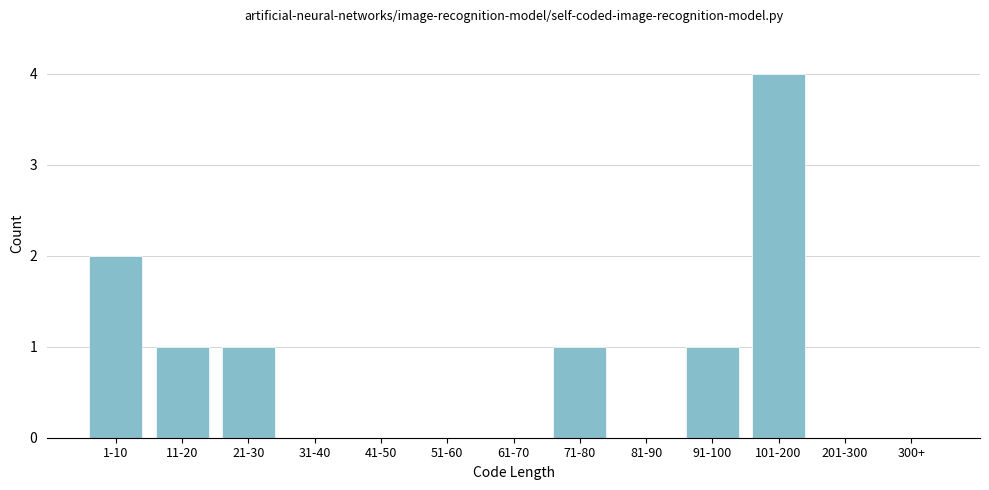

Reading right to left, list all the values displayed in this chart.

300+=0	201-300=0	101-200=4	91-100=1	81-90=0	71-80=1	61-70=0	51-60=0	41-50=0	31-40=0	21-30=1	11-20=1	1-10=2